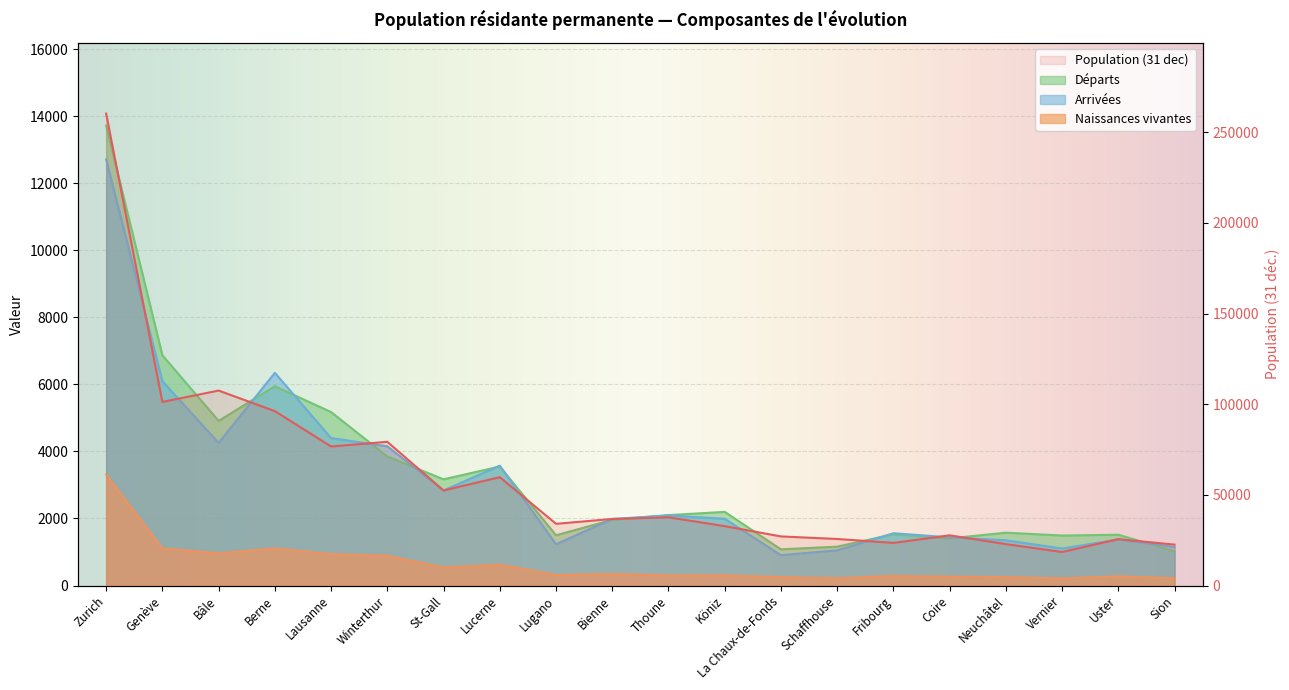

Where is Population (31 dec) nearest to the value 139405?

Bâle